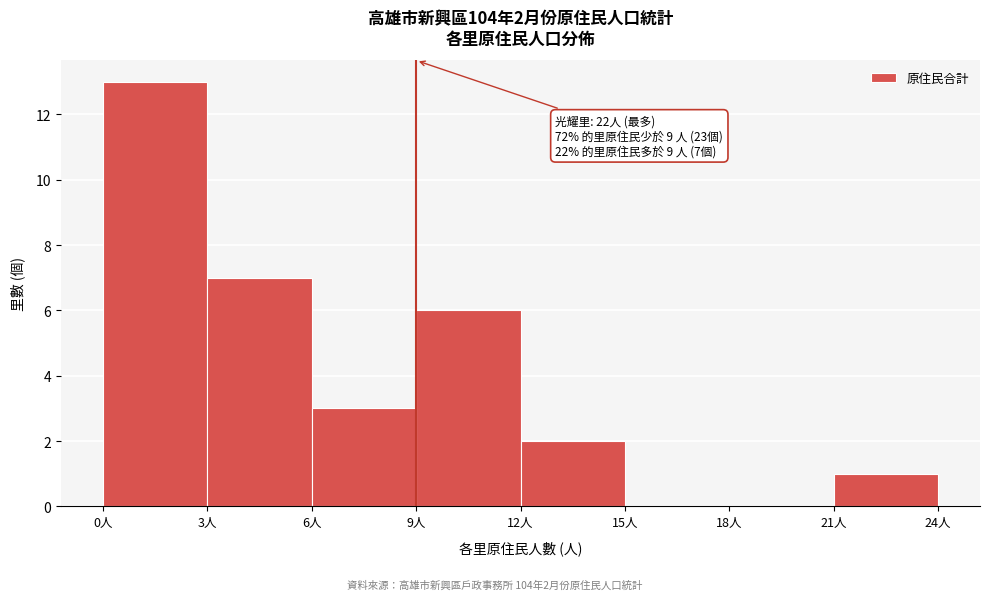

Over which range of the x-axis is the bar tallest?

0 to 3